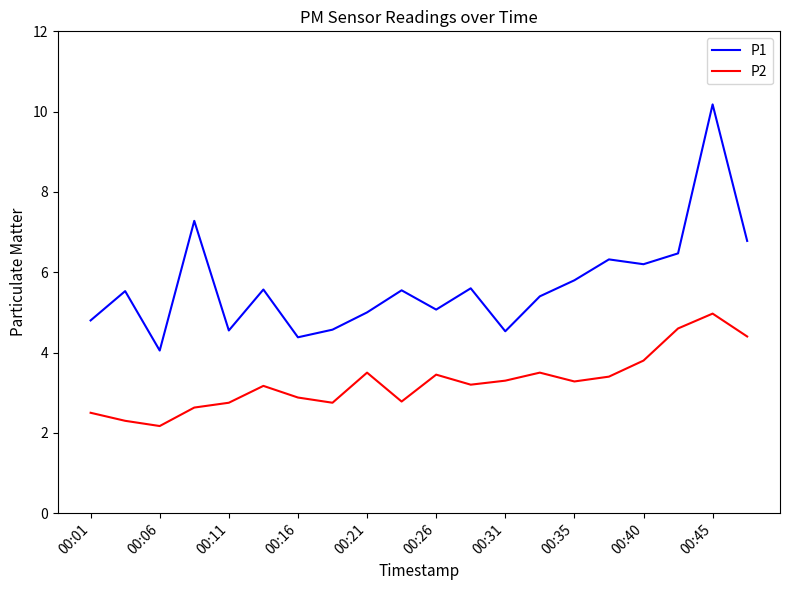

What is the lowest value of the P2 series?

2.2